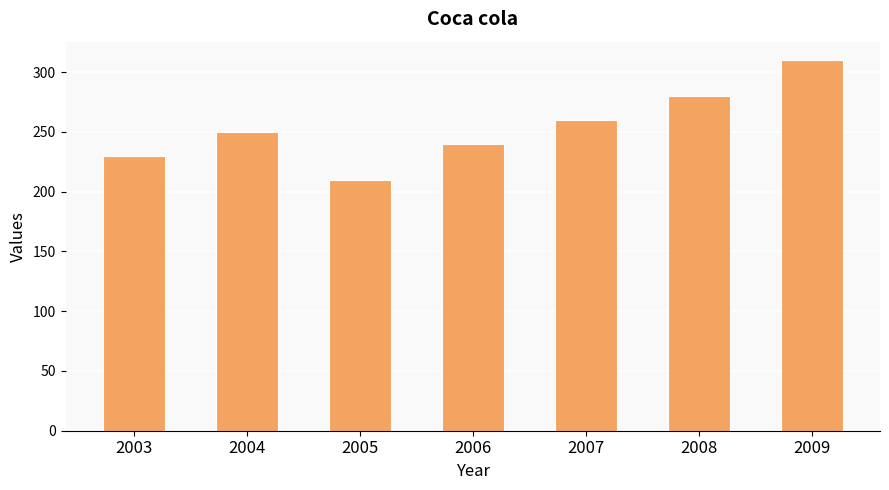

Rank the categories by value from lowest to highest.

2005, 2003, 2006, 2004, 2007, 2008, 2009